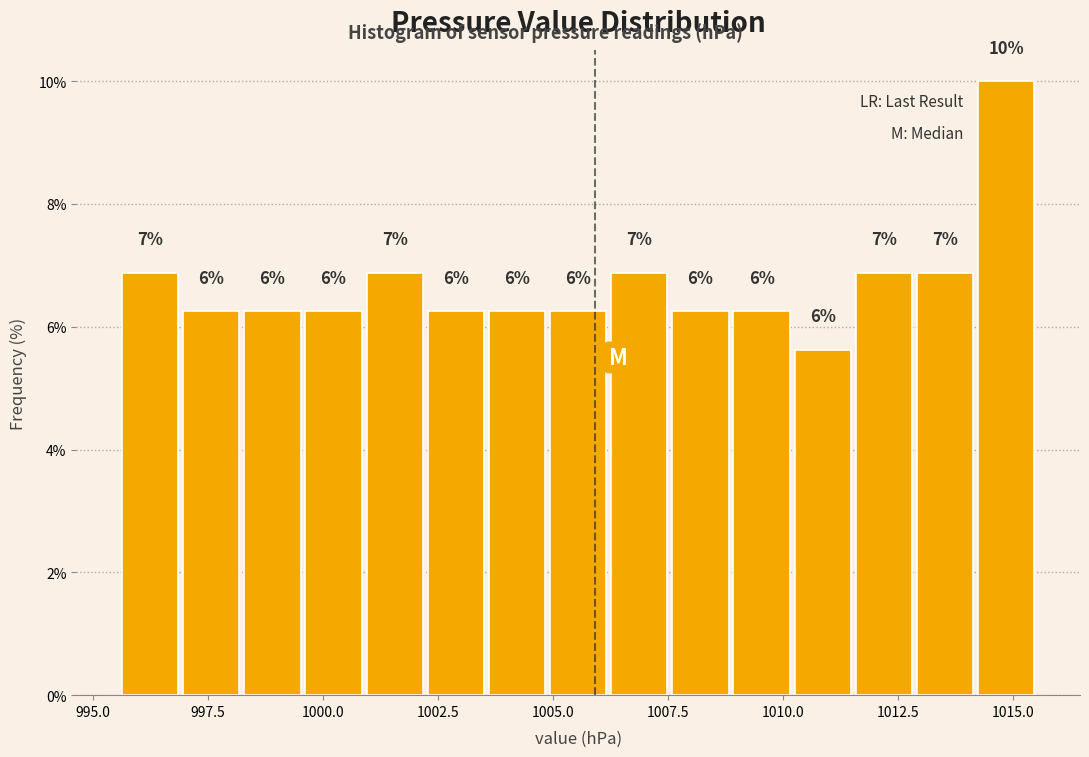

Read against the x-axis, roughly where is the centre of the tallest bar?

1015.0